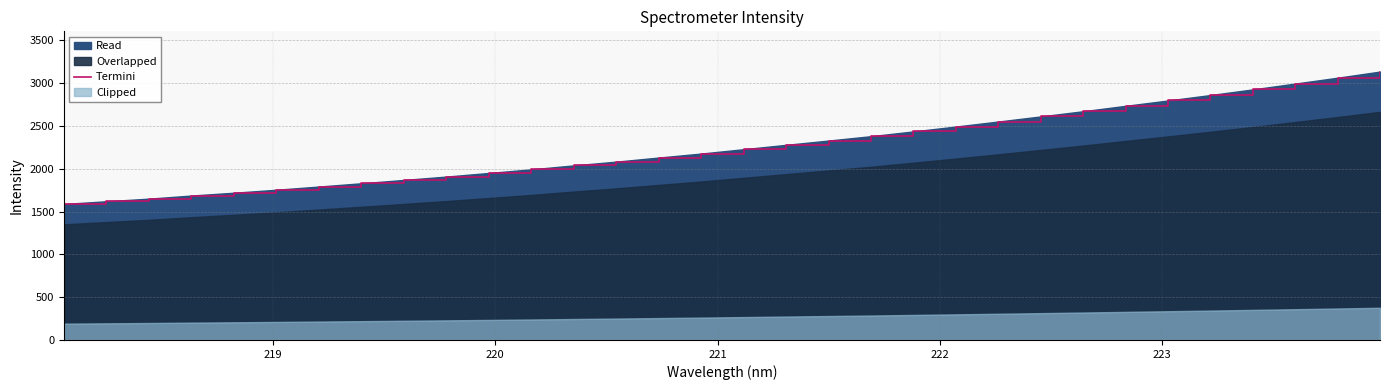

What is the minimum value for Termini?

1589.0